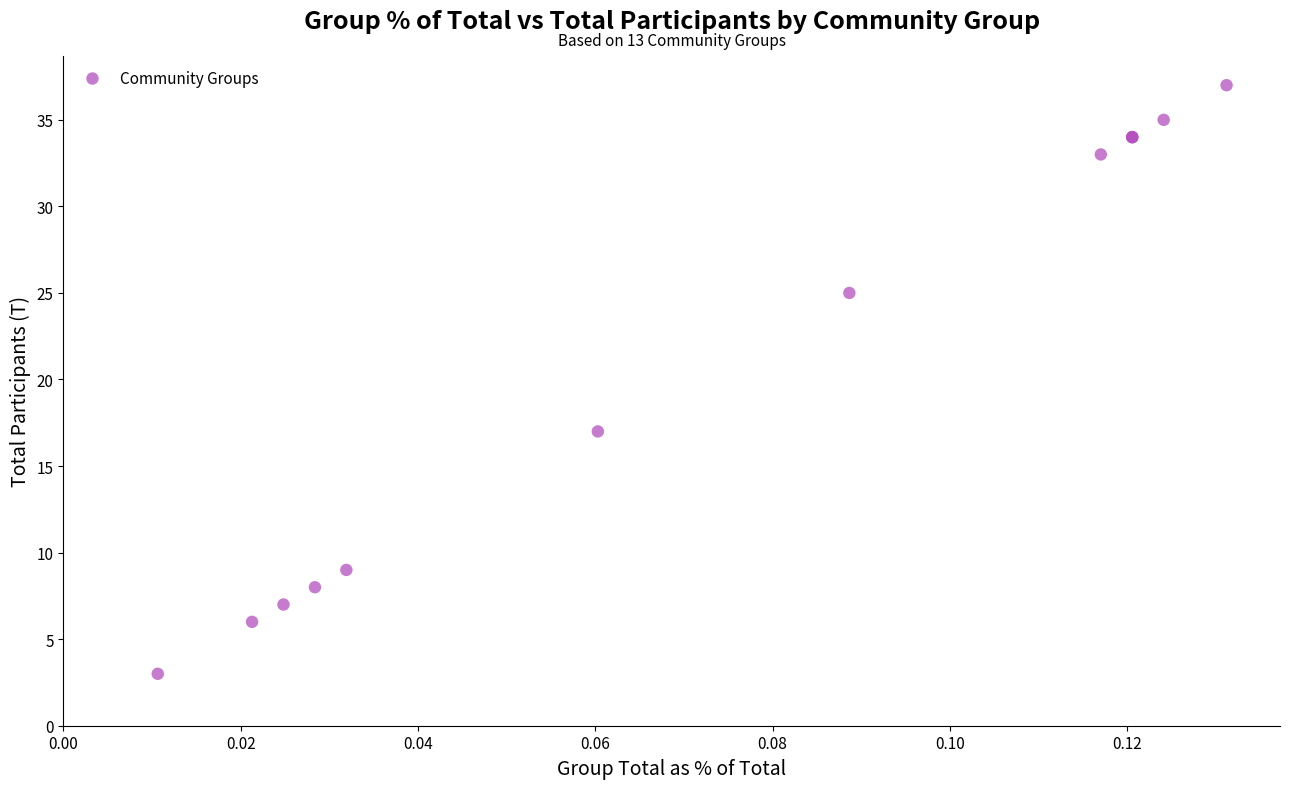

What Y value in the scatter plot is closest to 20?

17